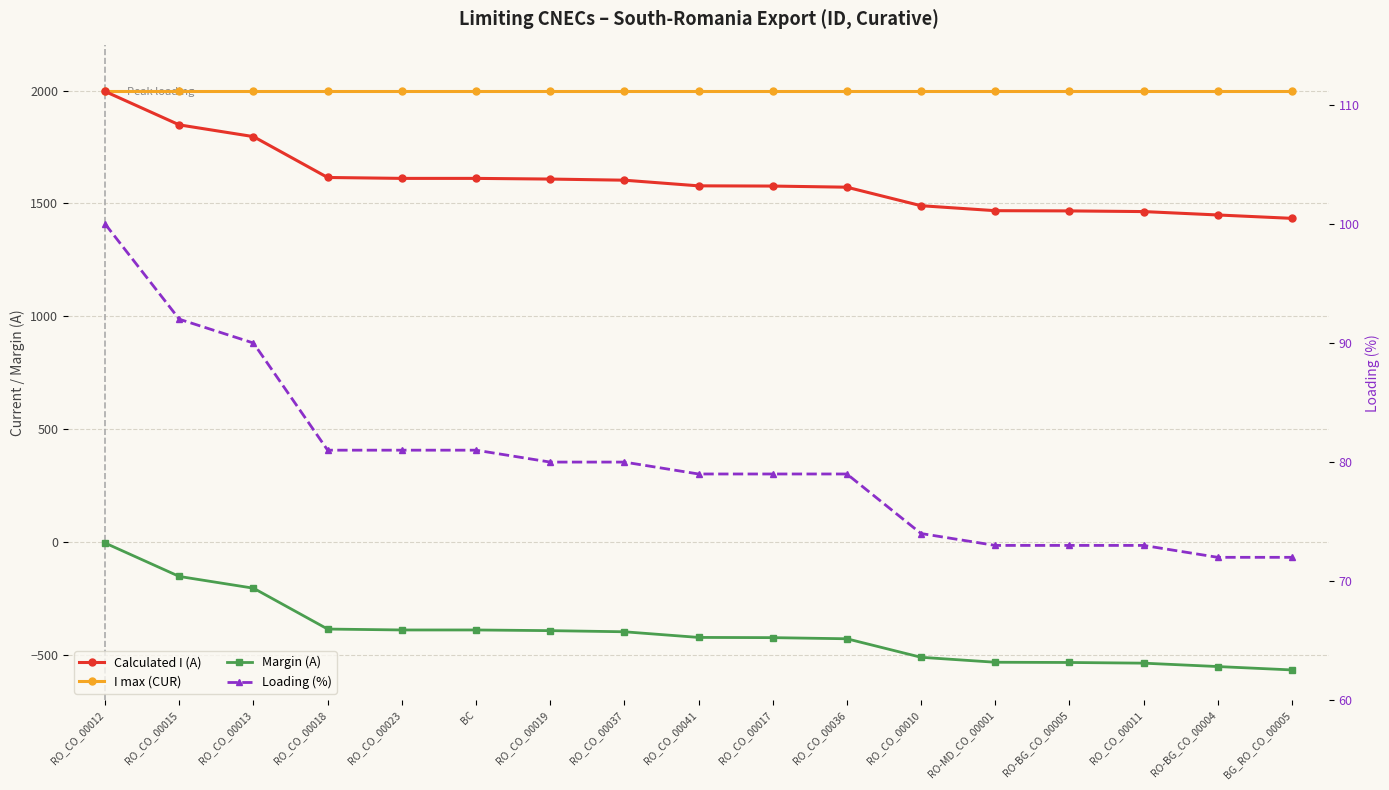

True or false: Margin (A) has a value of -532 at RO-MD_CO_00001.

True